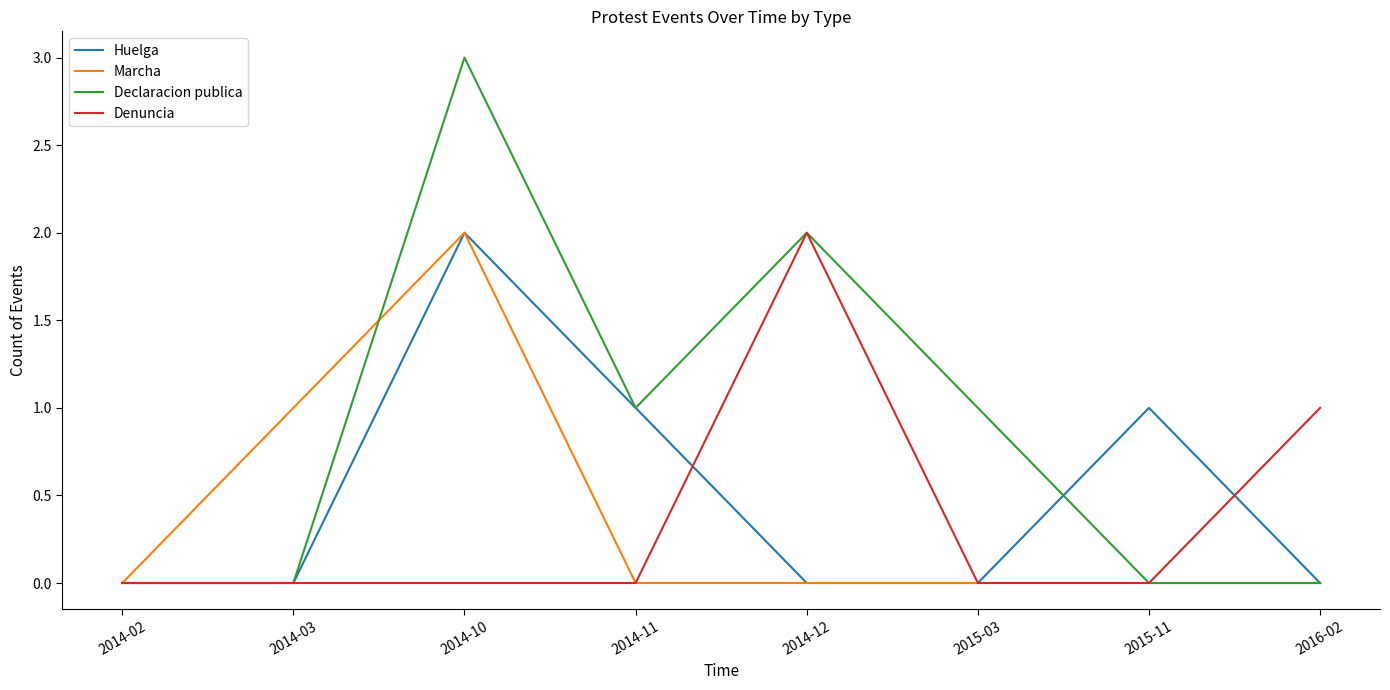

What position from the left is 2014-10?

3